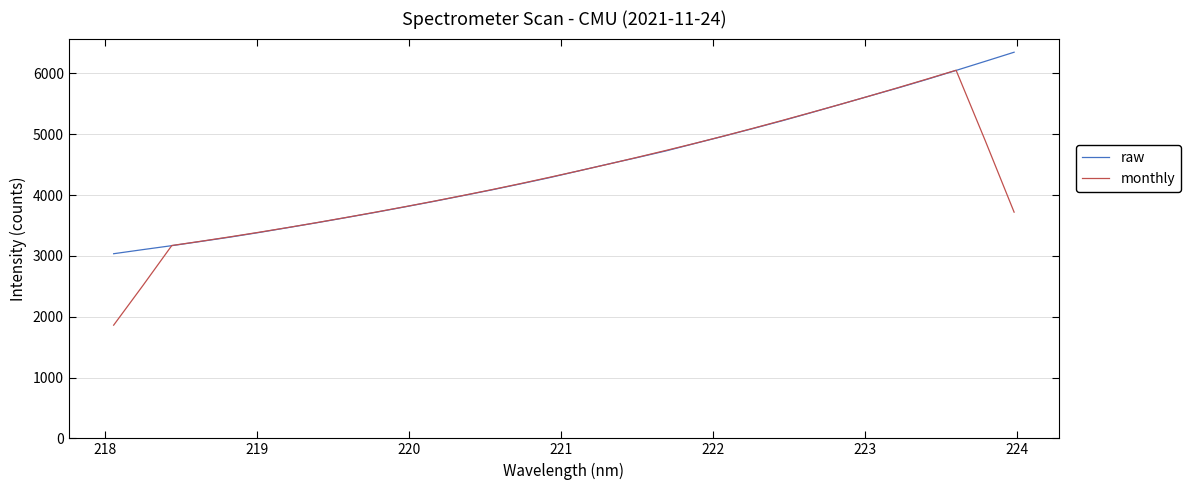

What is the difference between the second highest and second lowest values in the monthly series?

3398.4